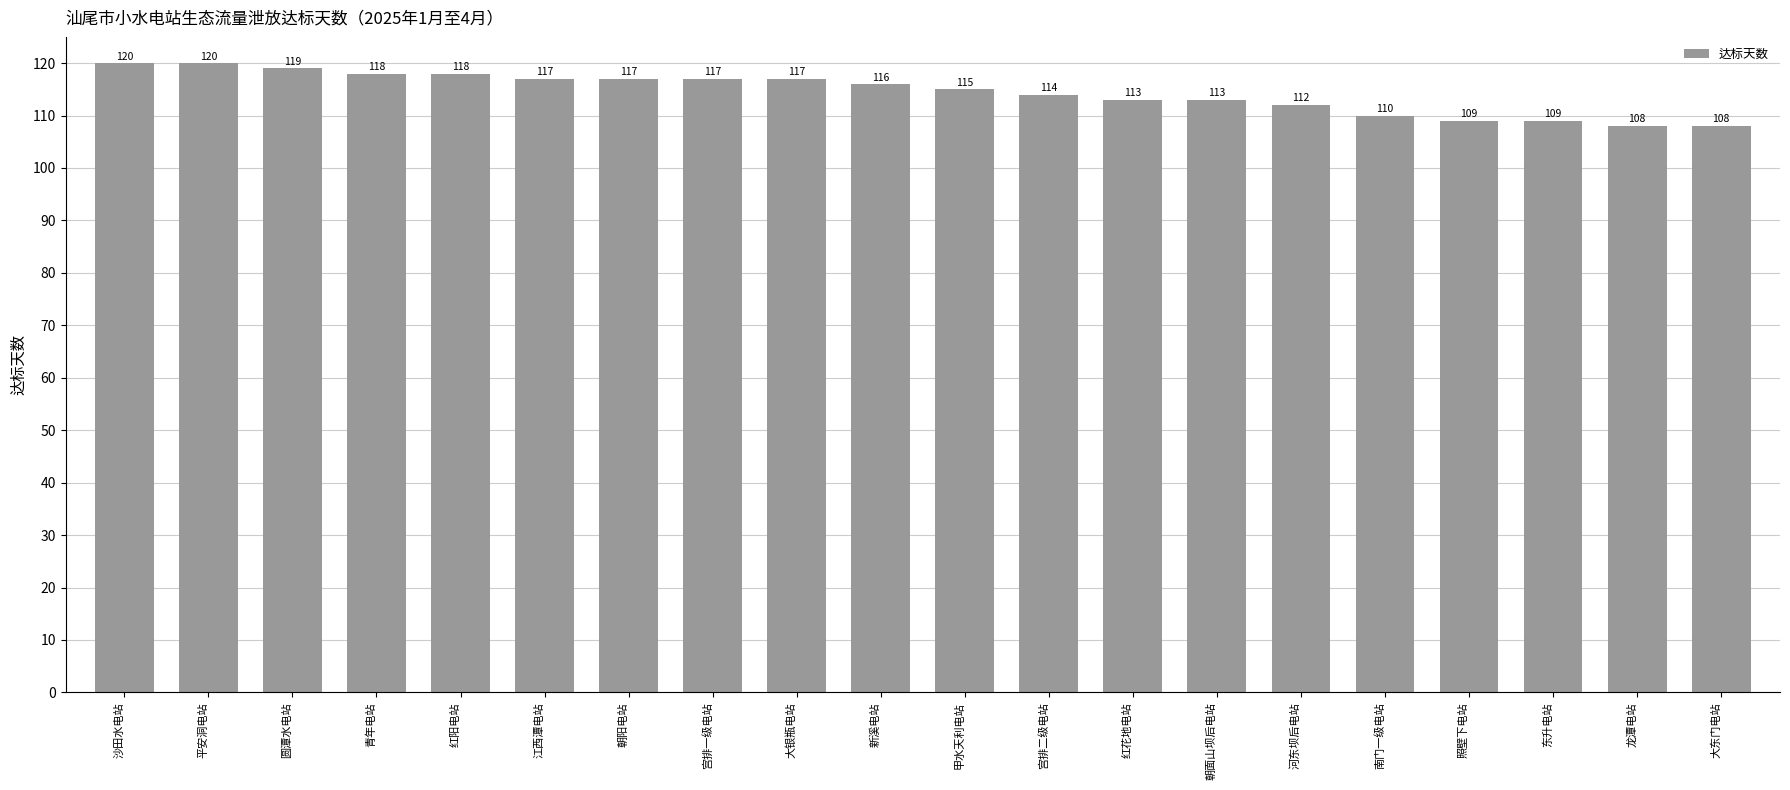

What is the sum of the values at 宫排二级电站 and 青年电站?

232